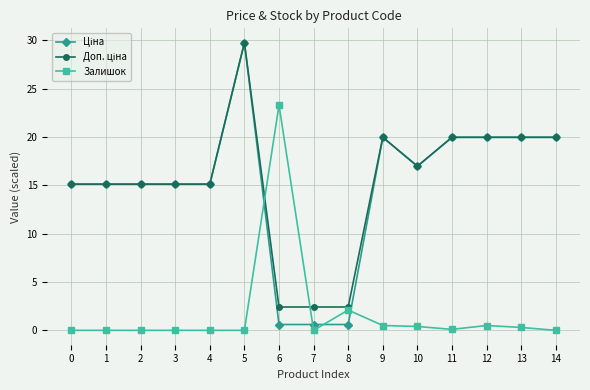

What is the greatest value displayed?

29.7